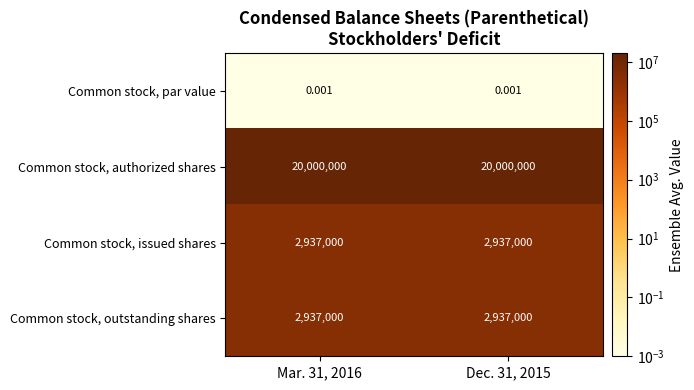

Is the value of Common stock, par value at Dec. 31, 2015 greater than the value of Common stock, authorized shares at Mar. 31, 2016?

No